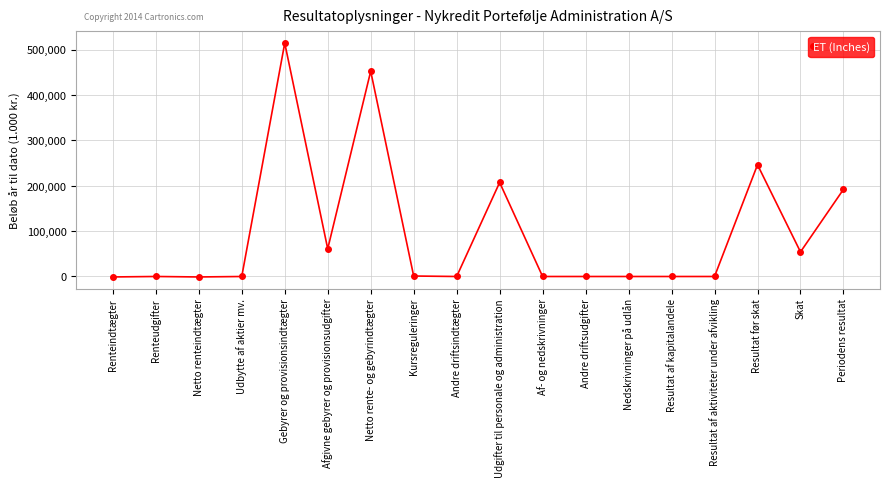

Which label corresponds to the largest value in the chart?

Gebyrer og provisionsindtægter